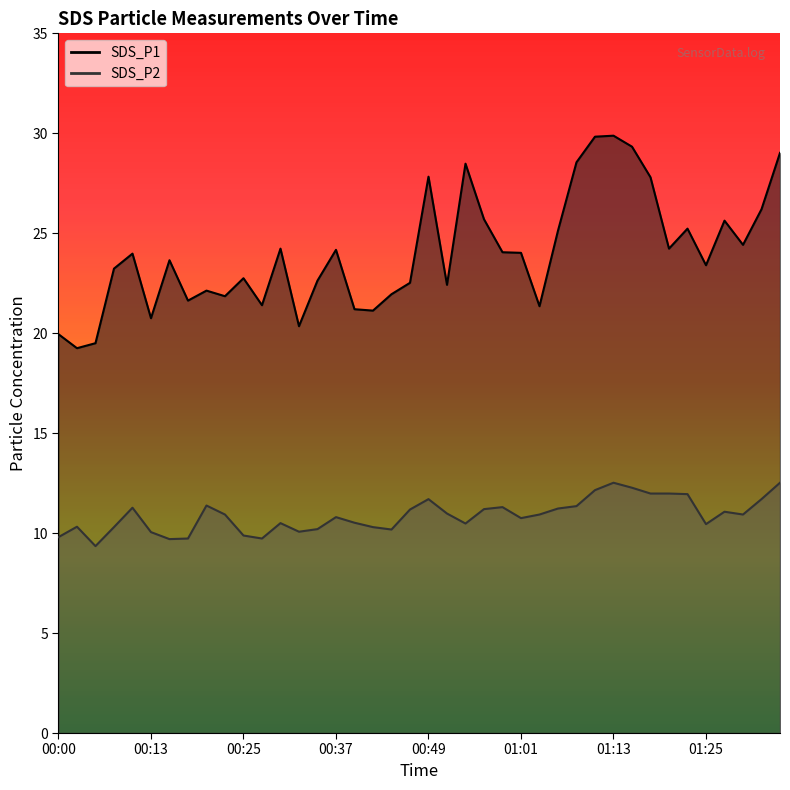

What is the value of the SDS_P2 point at the 17th from the left?

10.5